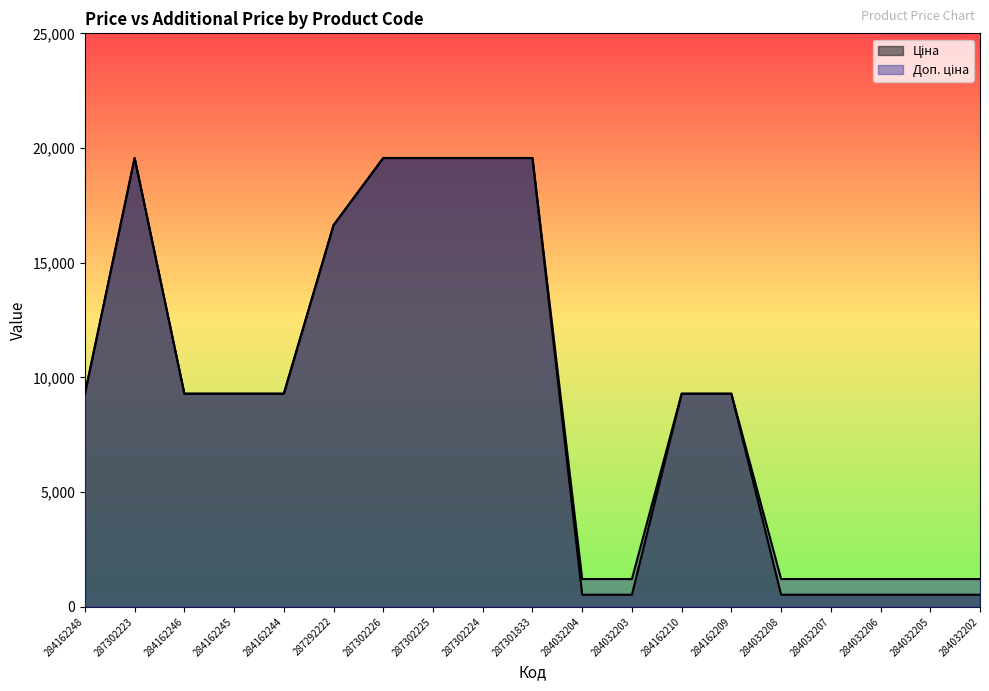

How many data points in Ціна are less than 9290?

7